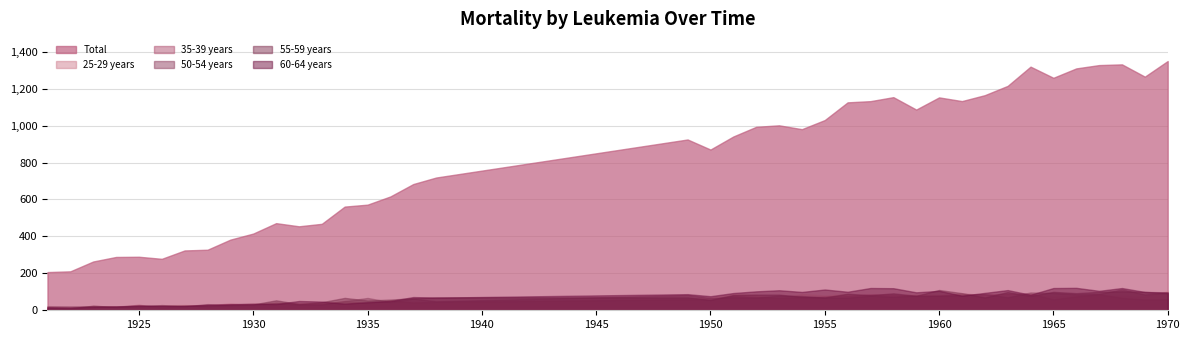

True or false: Total and 35-39 years cross at least once.

False